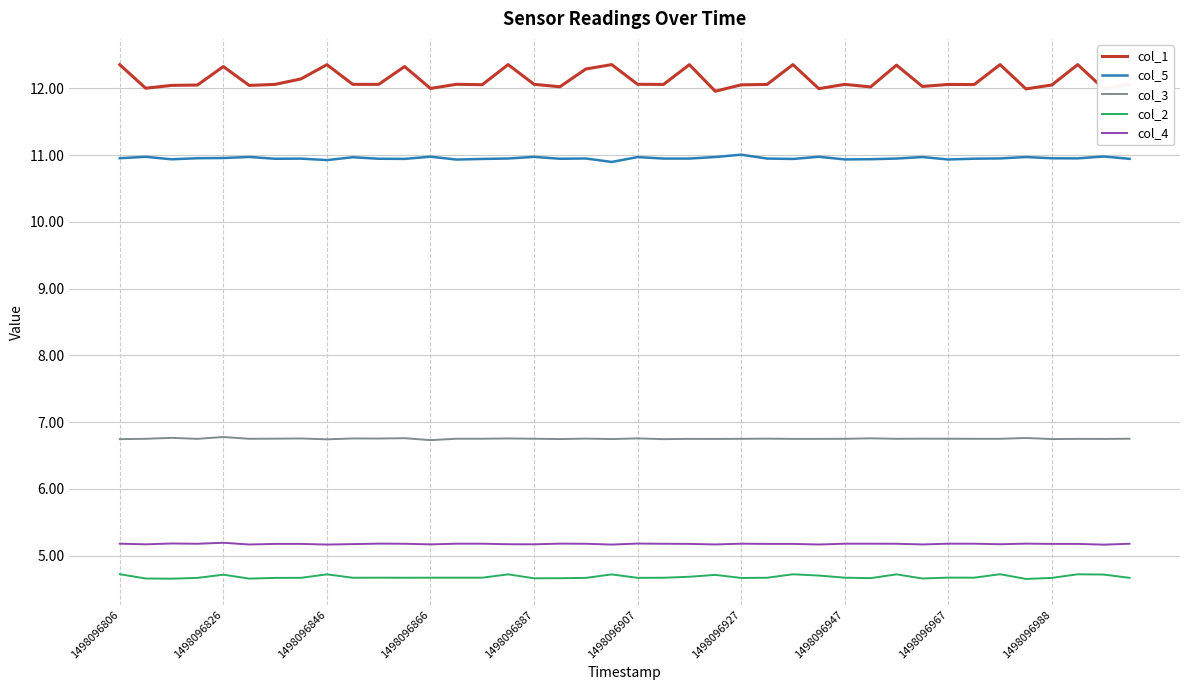

Rank the series by their maximum value, from lowest to highest.

col_2, col_4, col_3, col_5, col_1